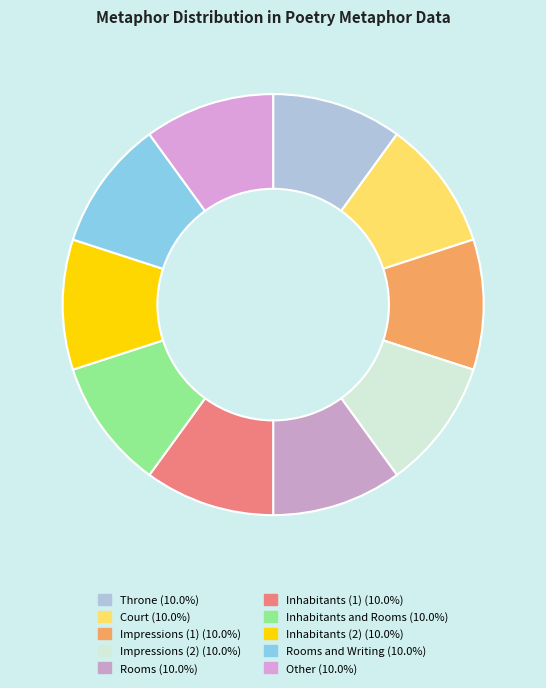

How many segments does this pie chart have?

10